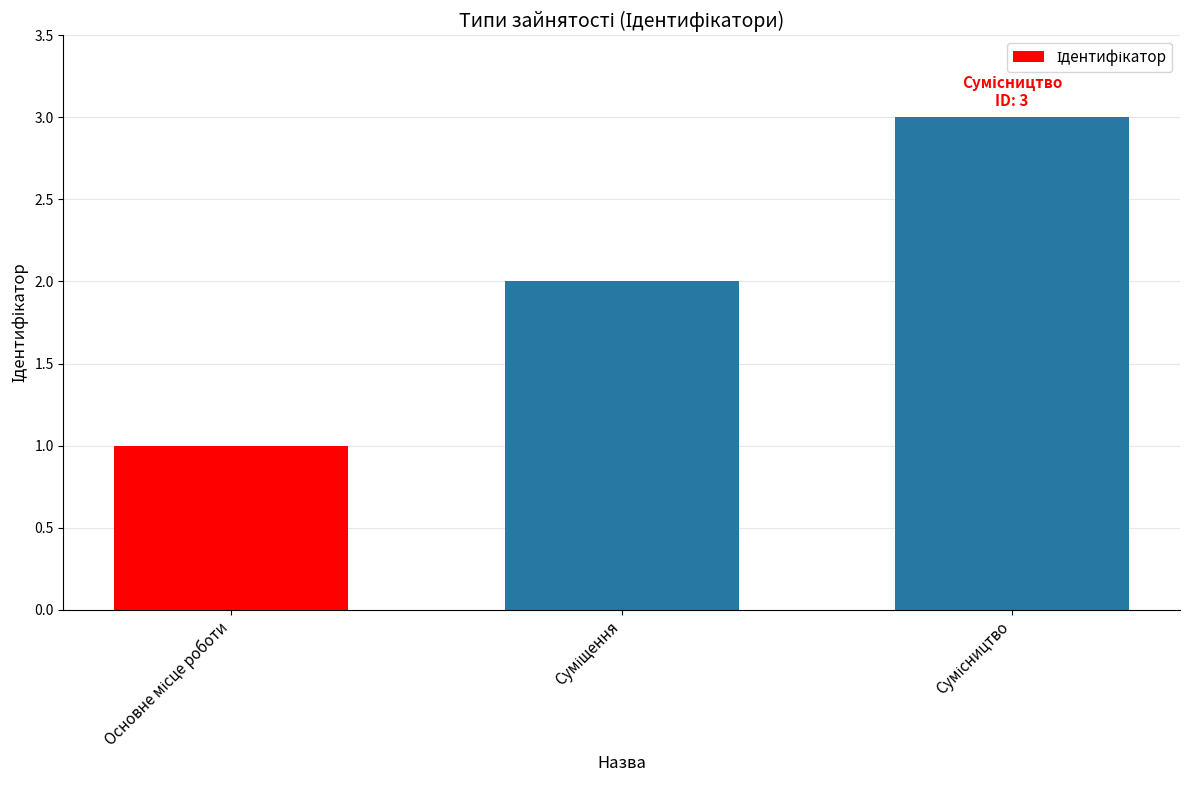

What is the sum of all values?

6